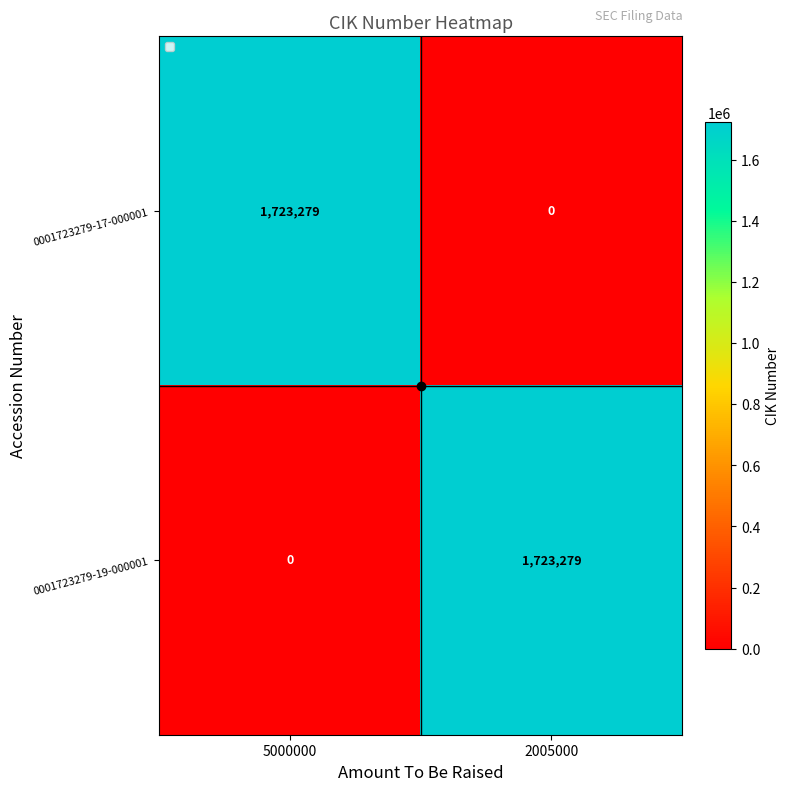

The value of 0001723279-19-000001 at 2005000 is 1723279. True or false?

True